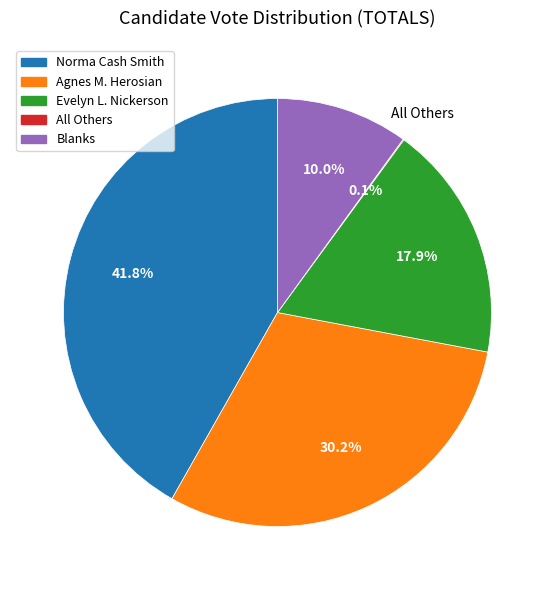

Approximately how many times larger is the value at Blanks compared to Evelyn L. Nickerson?

0.6